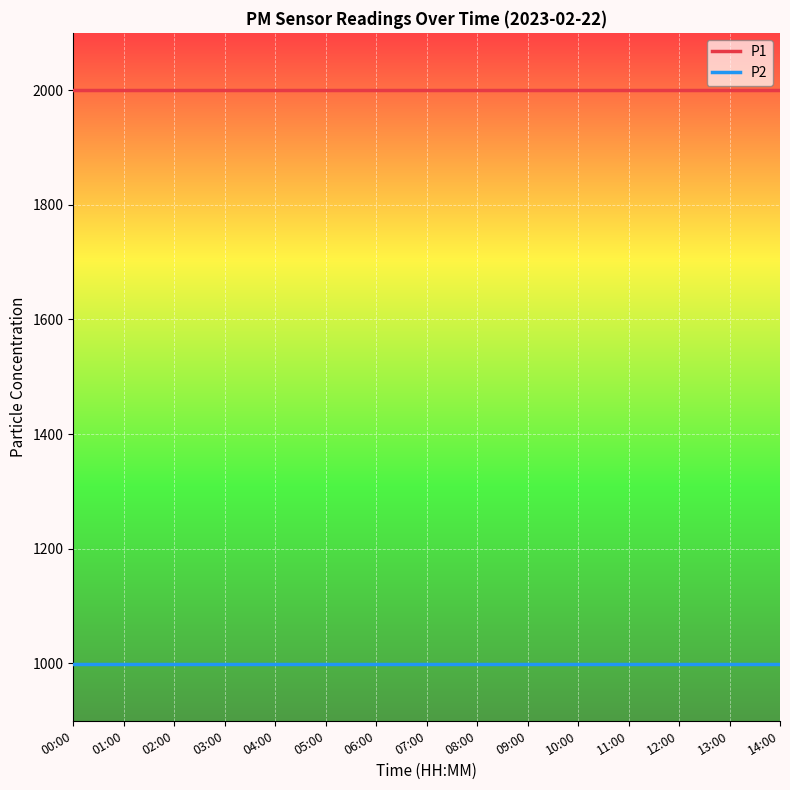

Is the value of P2 at 08:00 greater than the value of P1 at 02:00?

No